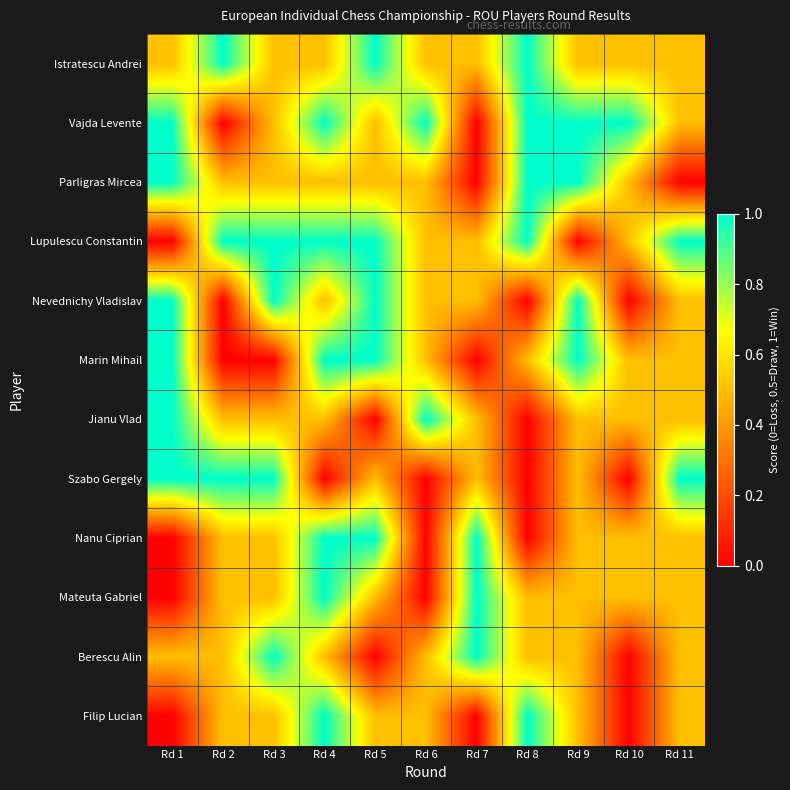

How many series are shown in this chart?

12